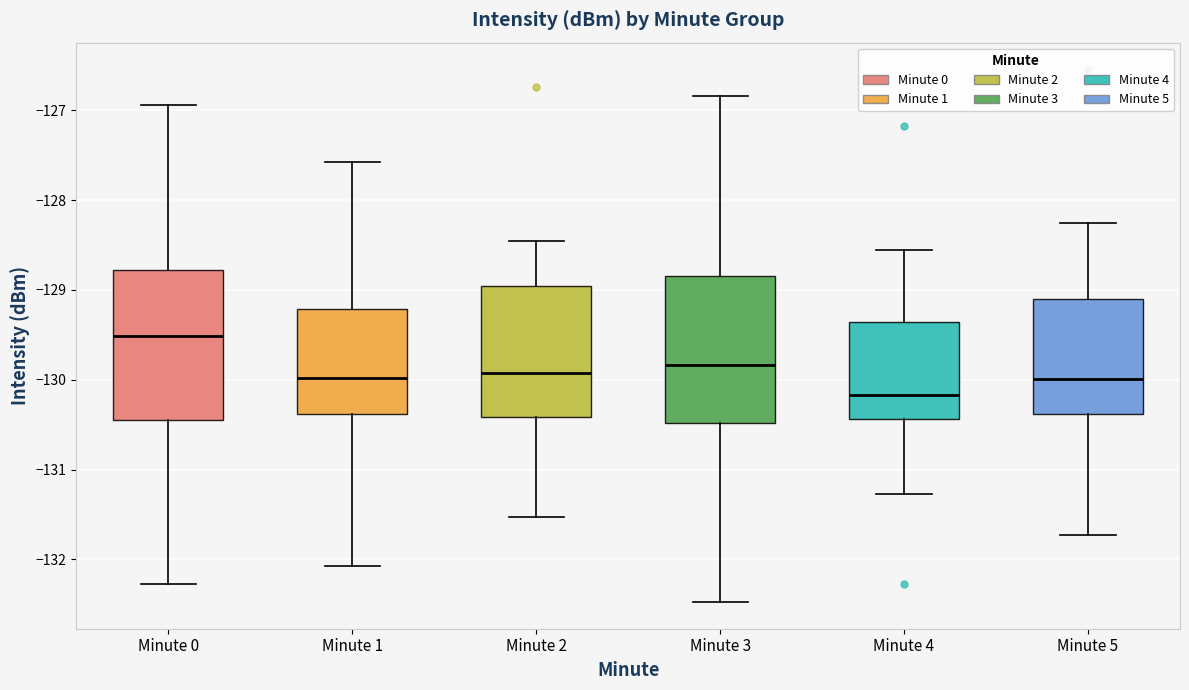

Reading left to right, read every box against the y-axis: the position of its median line, the range the box covers, and the ends of its whiskers. The values are not printed on the chart, so give them approximately, as read against the axis.

Minute 0: median -129.5, box -130.4 to -128.8, whiskers -132.3 to -126.9
Minute 1: median -130.0, box -130.4 to -129.2, whiskers -132.1 to -127.6
Minute 2: median -129.9, box -130.4 to -129.0, whiskers -131.5 to -128.5
Minute 3: median -129.8, box -130.5 to -128.8, whiskers -132.5 to -126.8
Minute 4: median -130.2, box -130.4 to -129.4, whiskers -131.3 to -128.6
Minute 5: median -130.0, box -130.4 to -129.1, whiskers -131.7 to -128.3